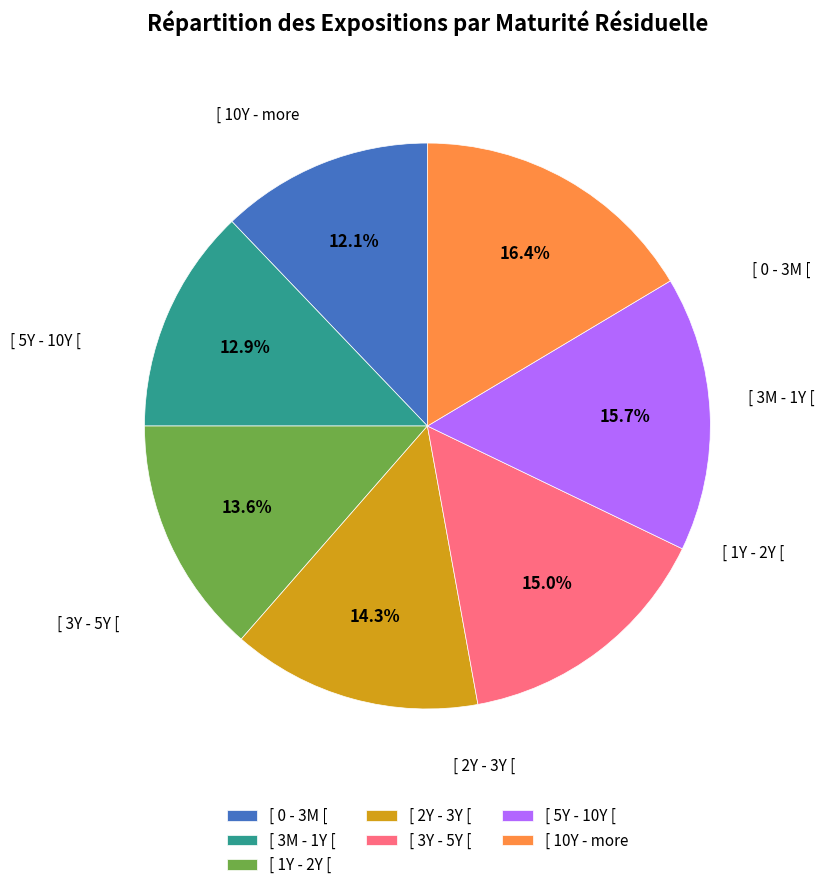

Count the number of slices in the pie.

7